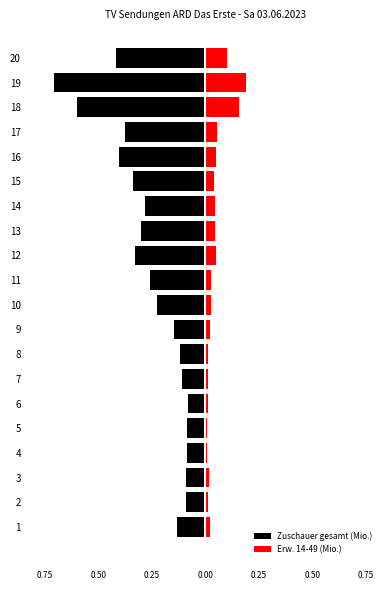

What is the total value across all series at 13?

-0.2